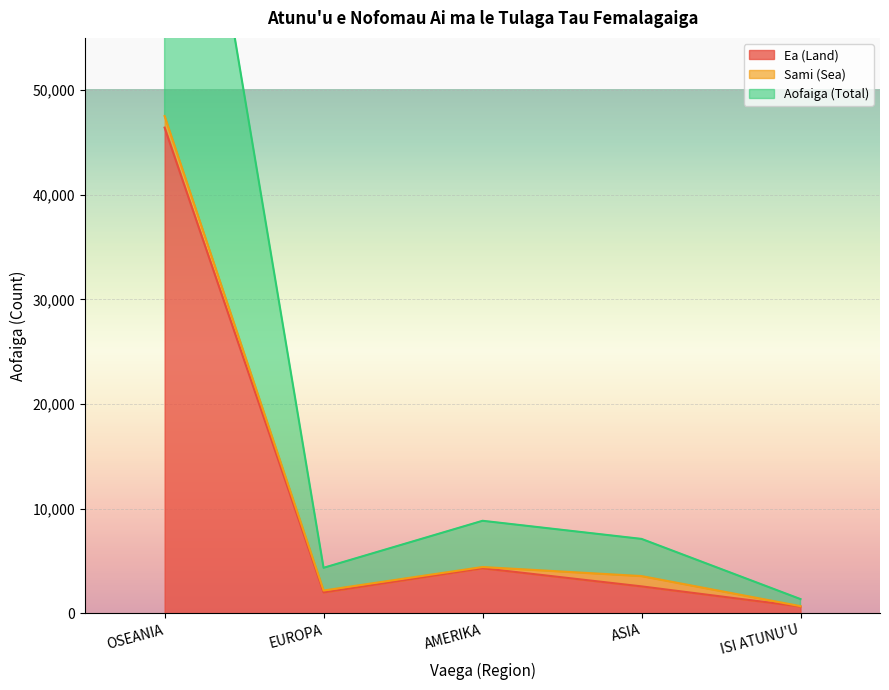

What is the highest value of the Ea (Land) series?

46423